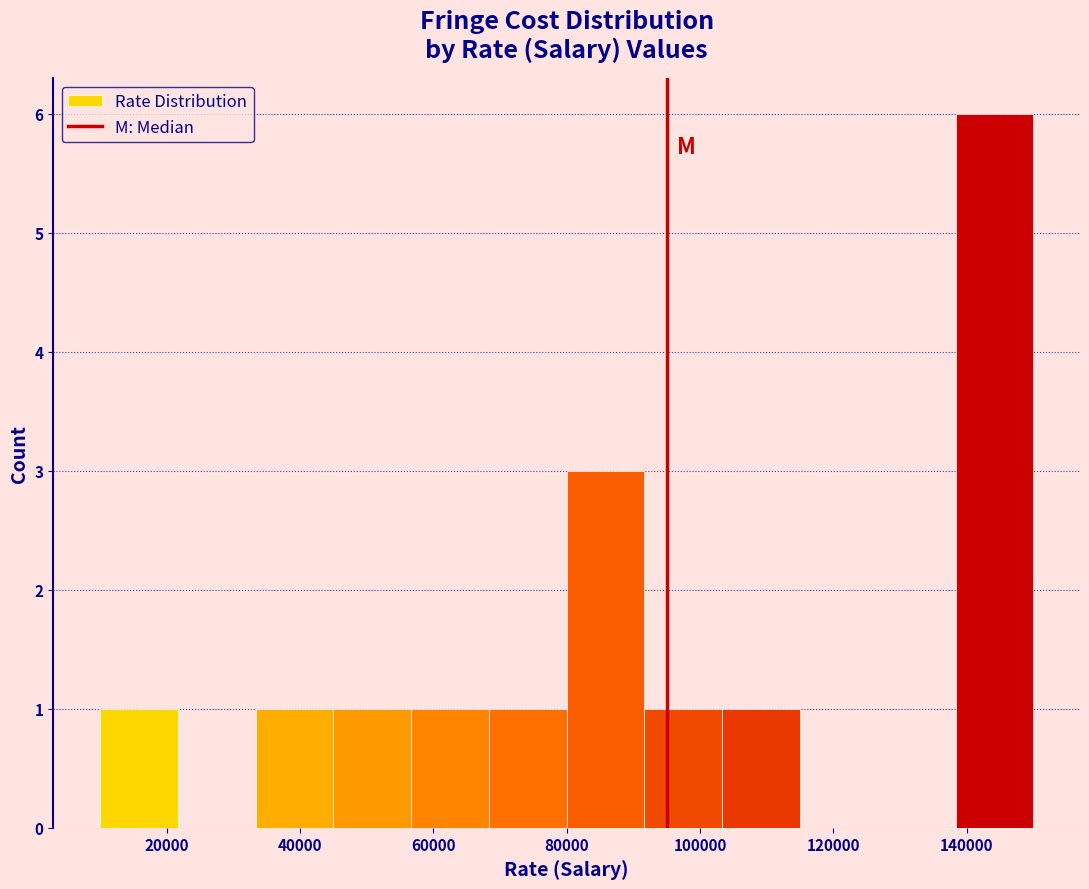

What is the height of the bar covering 46000 to 56000 on the x-axis? Neither the bar edges nor the heights are printed on the chart, so give them approximately, as read against the axes.

1